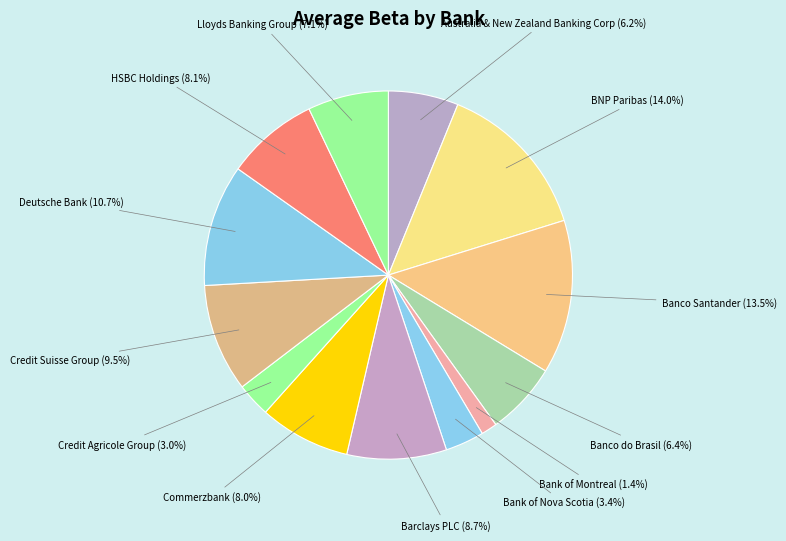

What is the ratio of the value at Credit Agricole Group to the value at Credit Suisse Group?

0.3